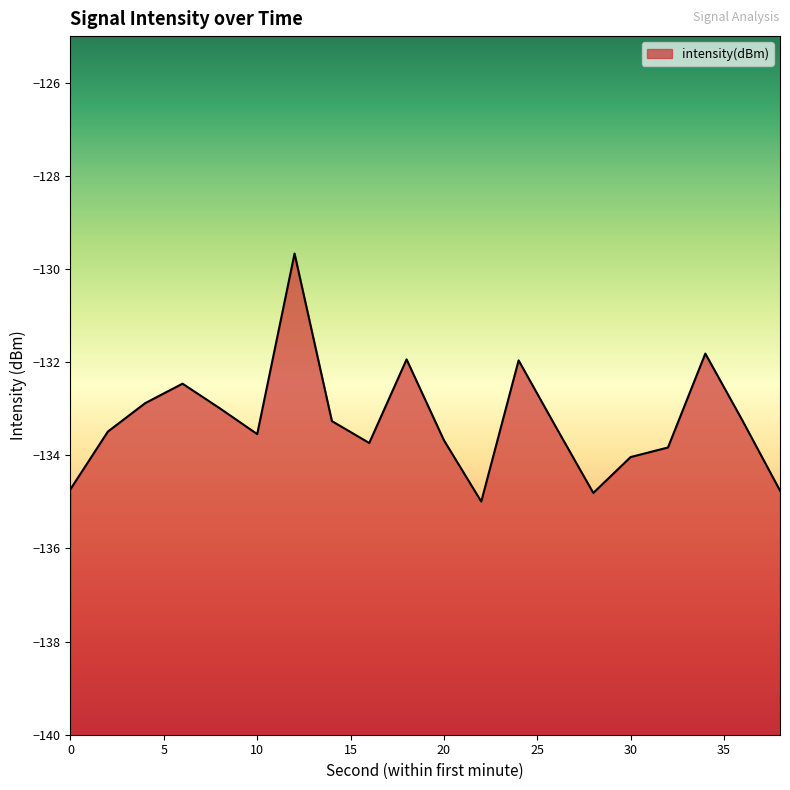

Reading right to left, what are all the values shown in this chart?

38=-134.8	36=-133.3	34=-131.8	32=-133.8	30=-134.0	28=-134.8	26=-133.4	24=-132.0	22=-135.0	20=-133.7	18=-131.9	16=-133.7	14=-133.3	12=-129.7	10=-133.5	8=-133.0	6=-132.5	4=-132.9	2=-133.5	0=-134.7